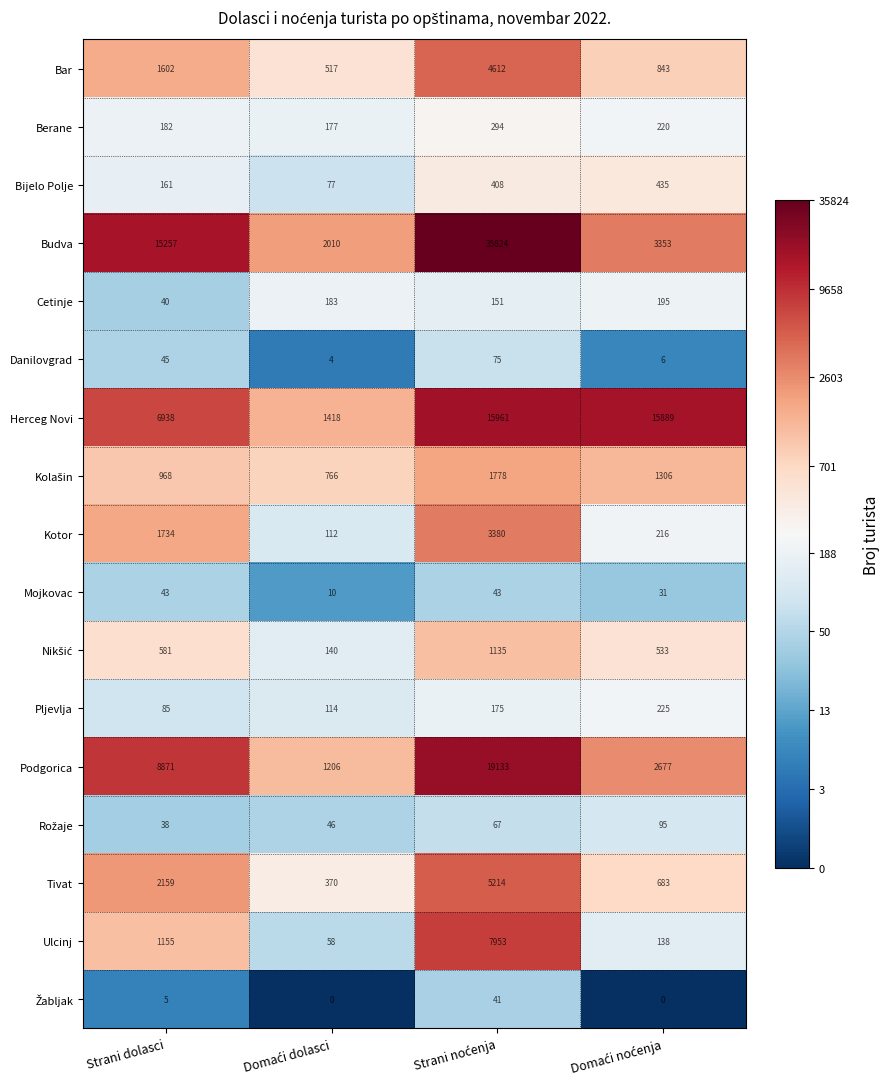

How many data points does each series have?

4